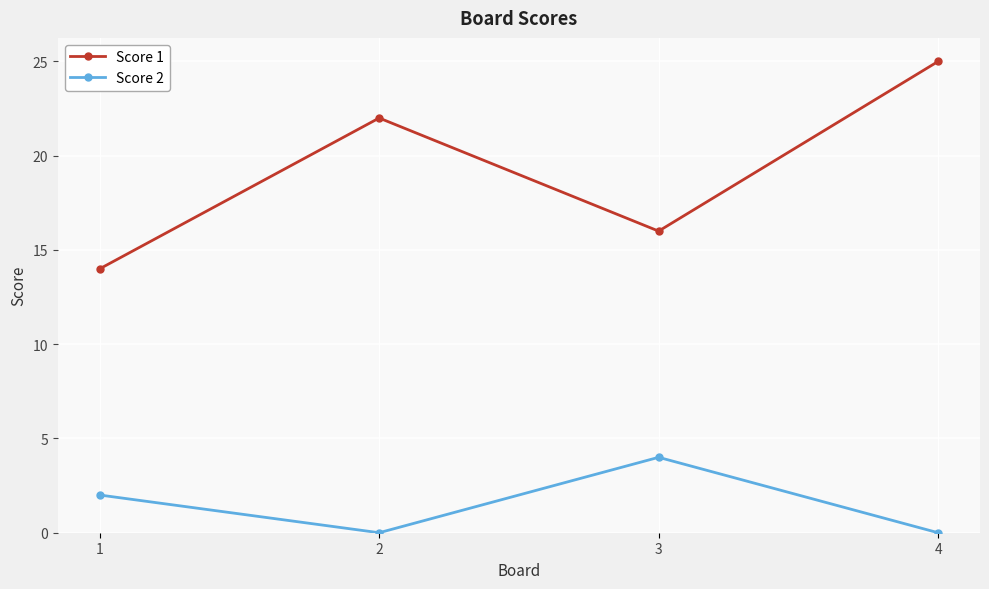

What are all the series names shown in the legend?

Score 1, Score 2